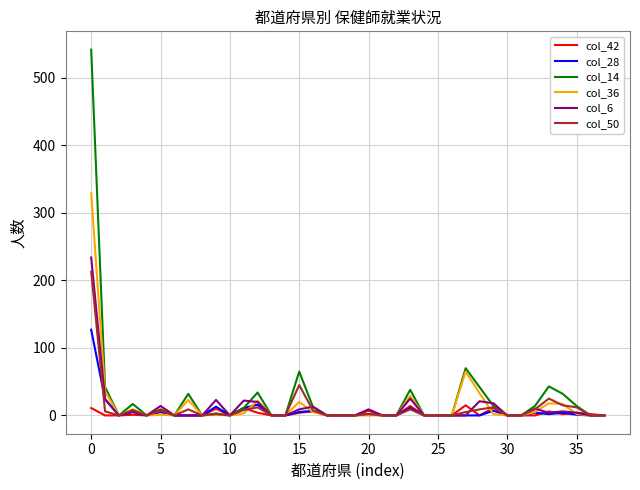

Which series has the widest spread of values?

col_14